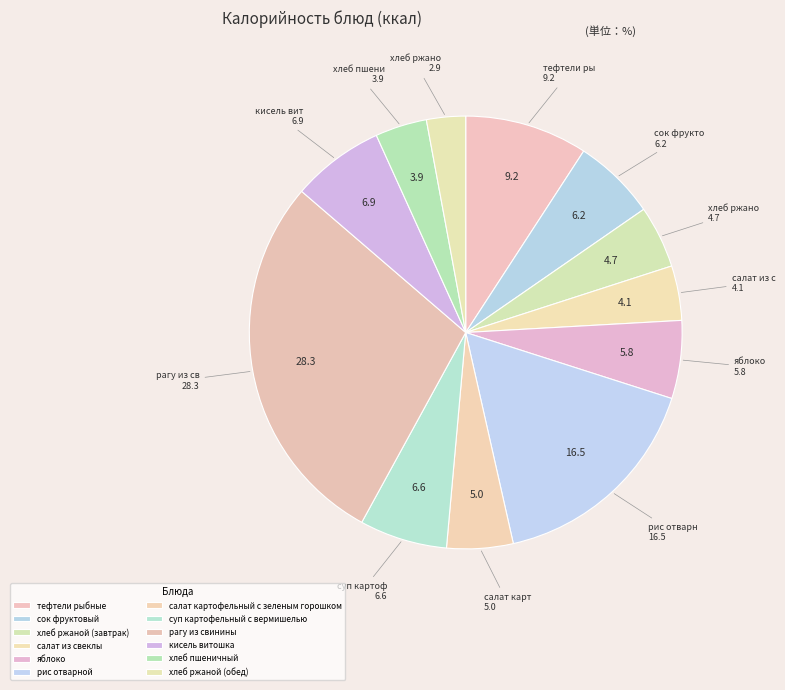

Rank the categories by value from lowest to highest.

хлеб ржаной (обед), хлеб пшеничный, салат из свеклы, хлеб ржаной (завтрак), салат картофельный с зеленым горошком, яблоко, сок фруктовый, суп картофельный с вермишелью, кисель витошка, тефтели рыбные, рис отварной, рагу из свинины